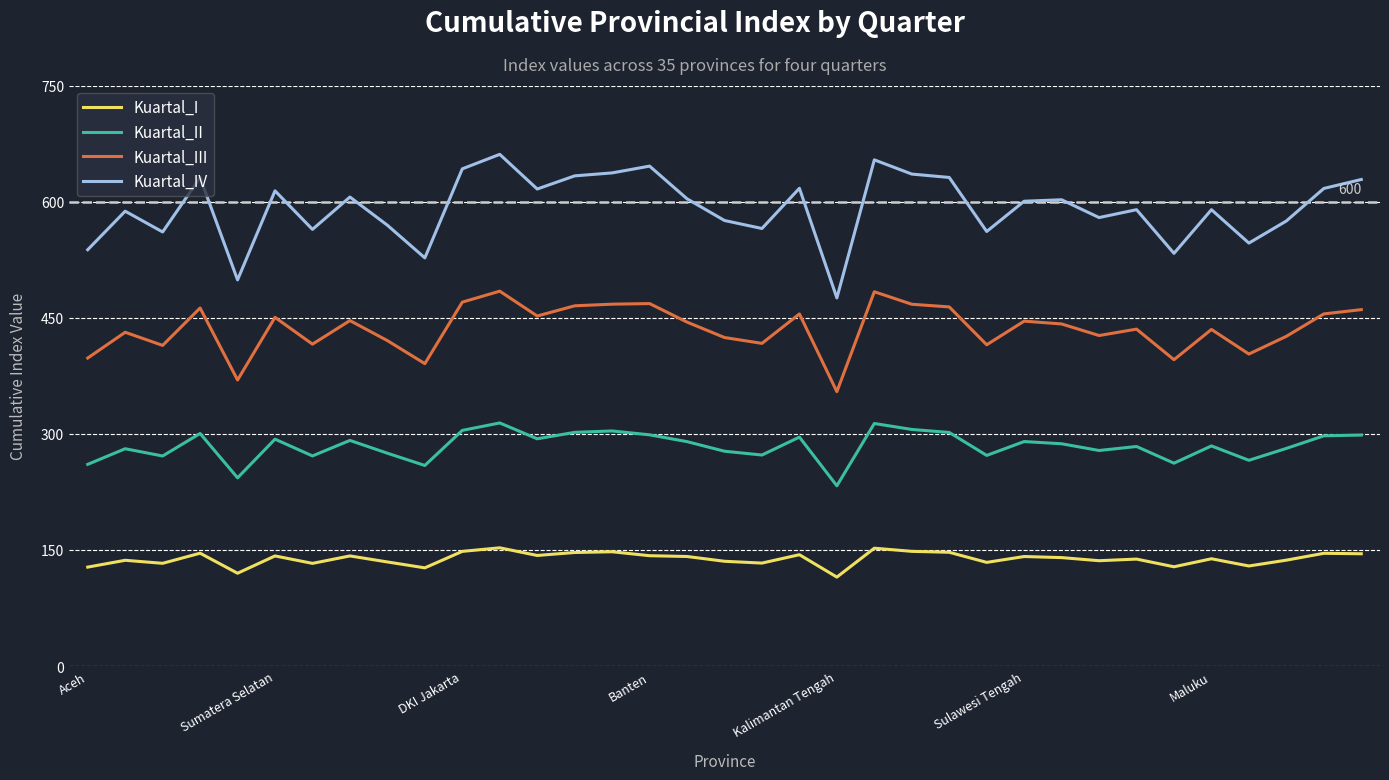

Which series has the largest range (max minus min)?

Kuartal_IV